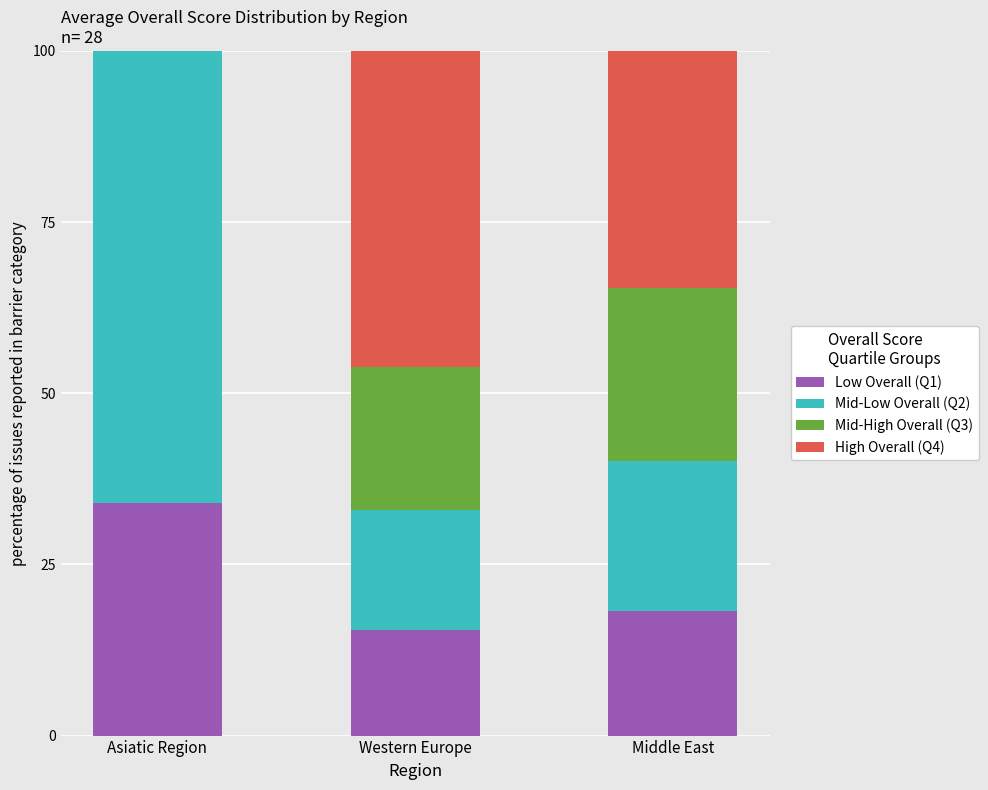

What is the total value across all series at Middle East?

100.0